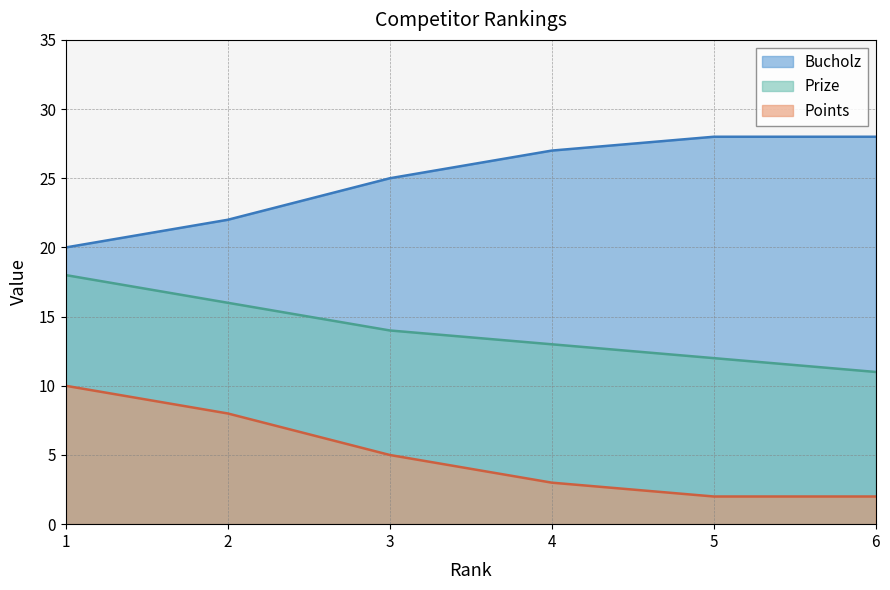

At which category is the sum across all series the highest?

1